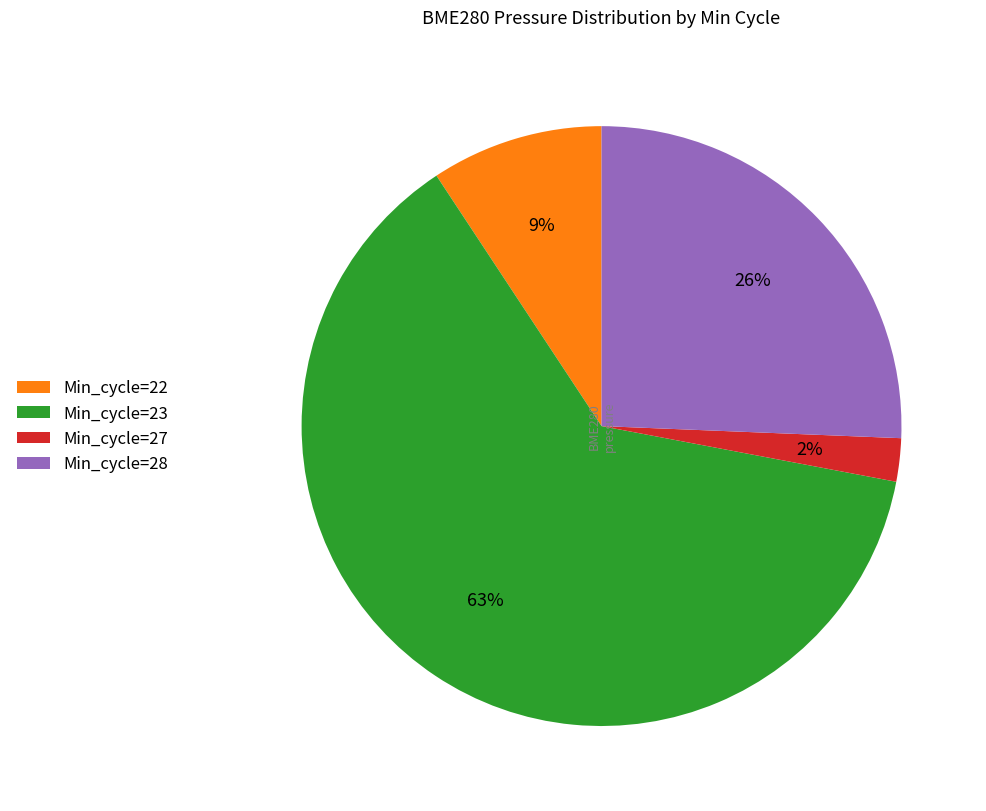

How many segments does this pie chart have?

4